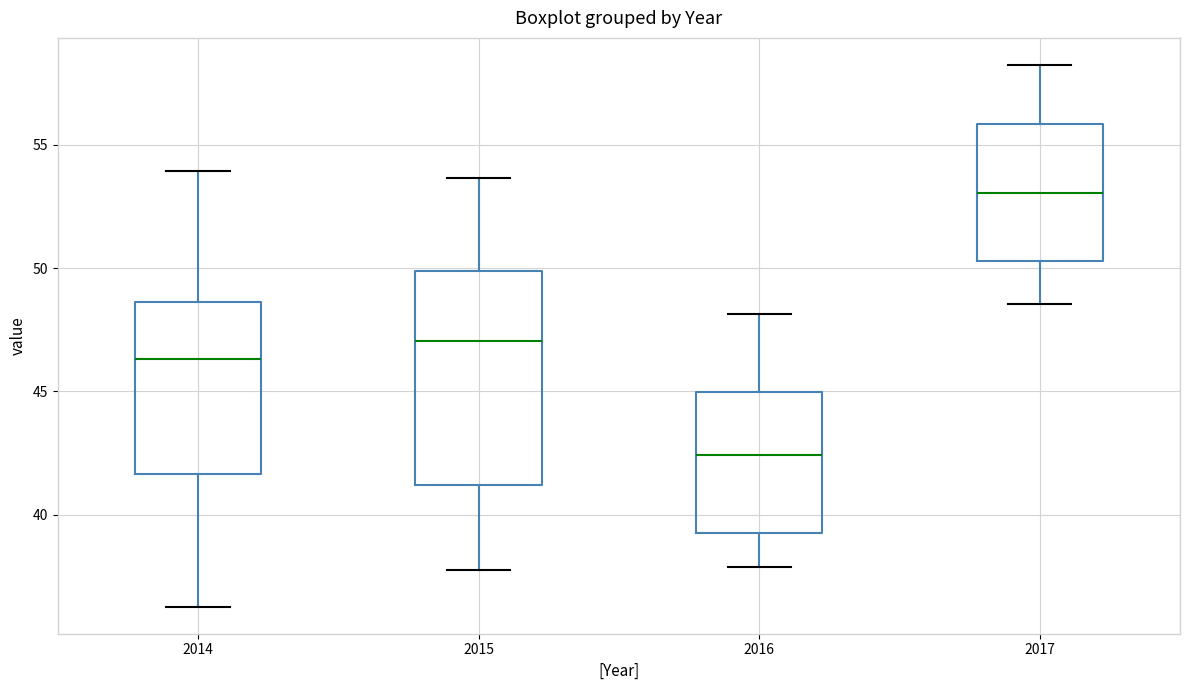

Where does the median line of the box at x = 2016 sit on the y-axis? The values are not printed on the chart, so give them approximately, as read against the axis.

42.5